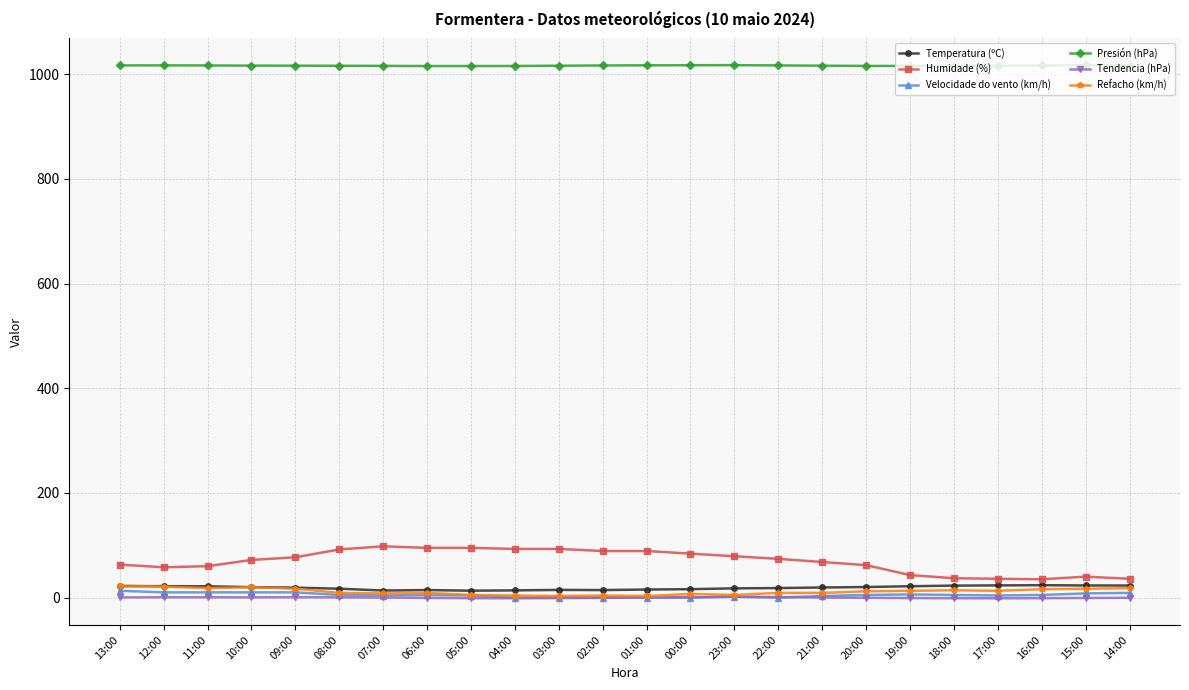

True or false: Temperatura (ºC) has more than 1 interior local peaks.

True